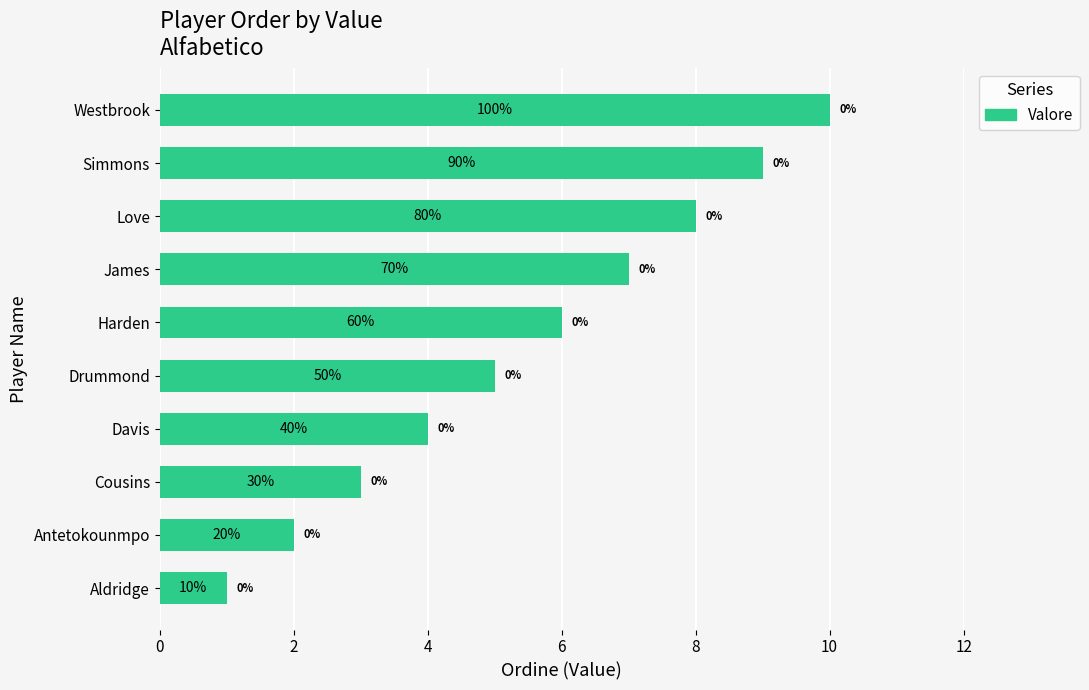

Are the bars horizontal?

Yes